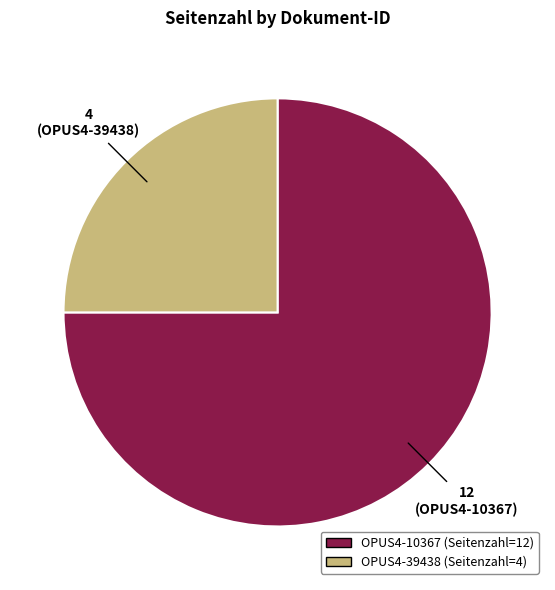

Between OPUS4-39438 and OPUS4-10367, which is larger?

OPUS4-10367